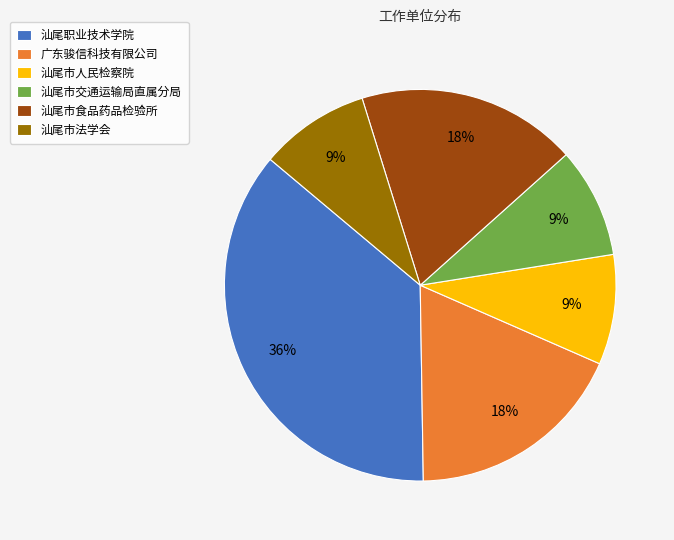

To the nearest percent, what is the difference between the 汕尾市交通运输局直属分局 and 汕尾职业技术学院 slice percentages?

27%